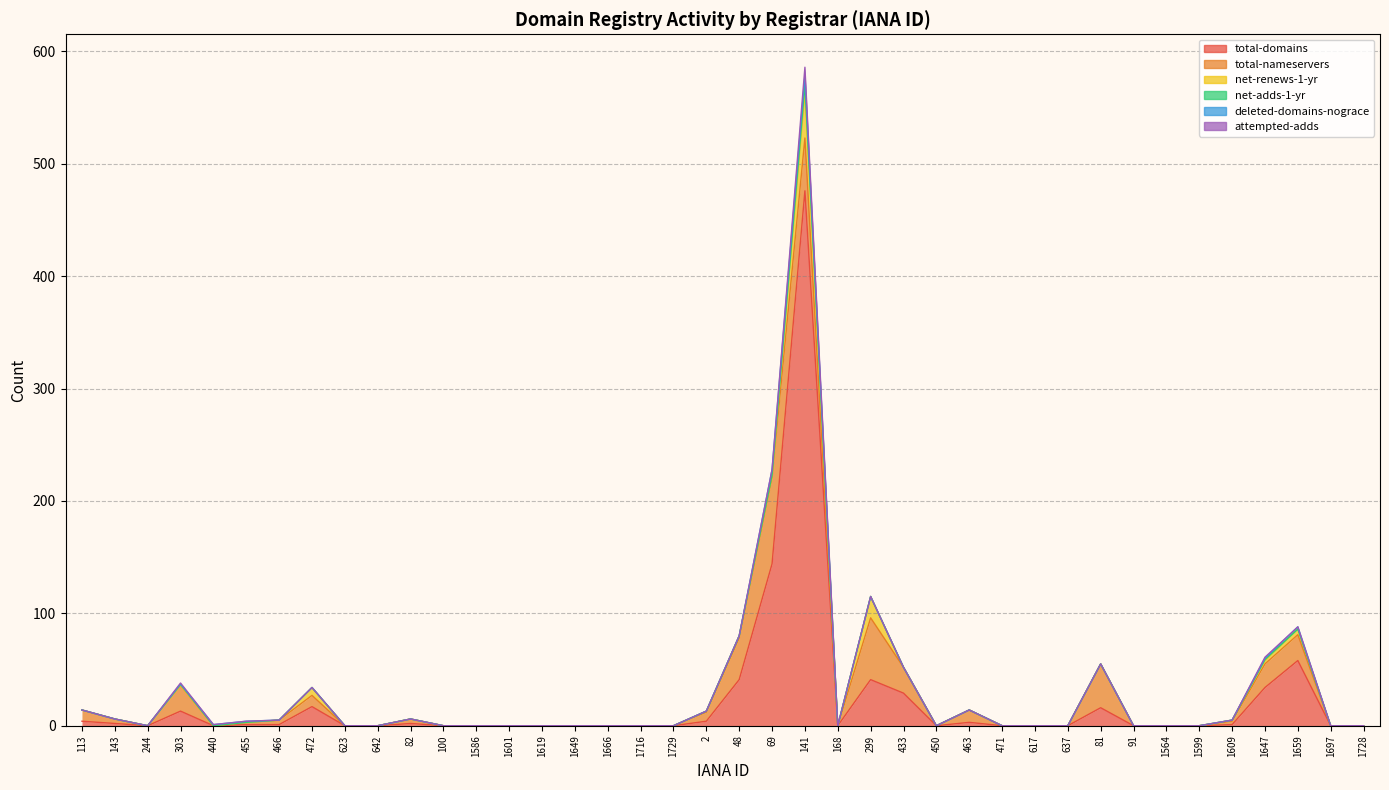

What are all the series names shown in the legend?

total-domains, total-nameservers, net-renews-1-yr, net-adds-1-yr, deleted-domains-nograce, attempted-adds